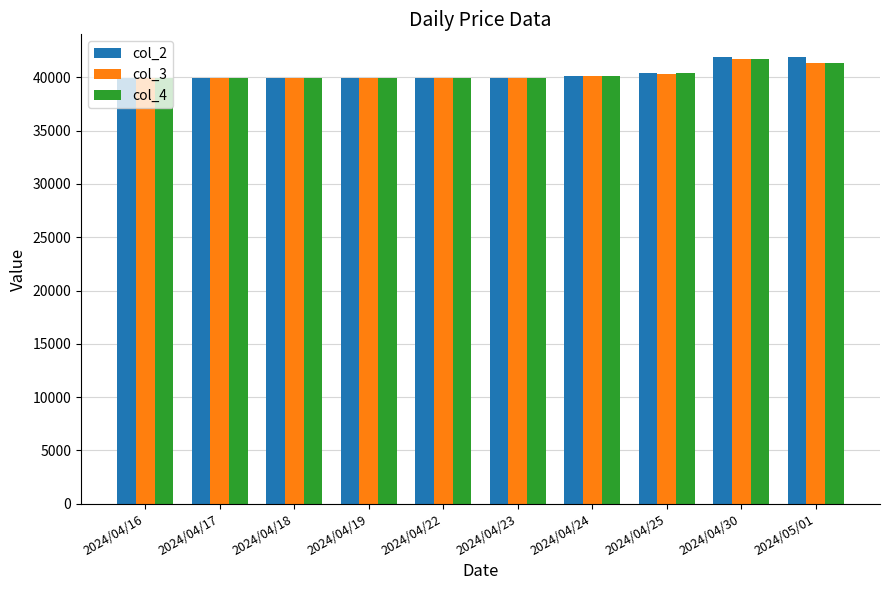

True or false: col_3 has a value of 57681 at 2024/04/25.

False